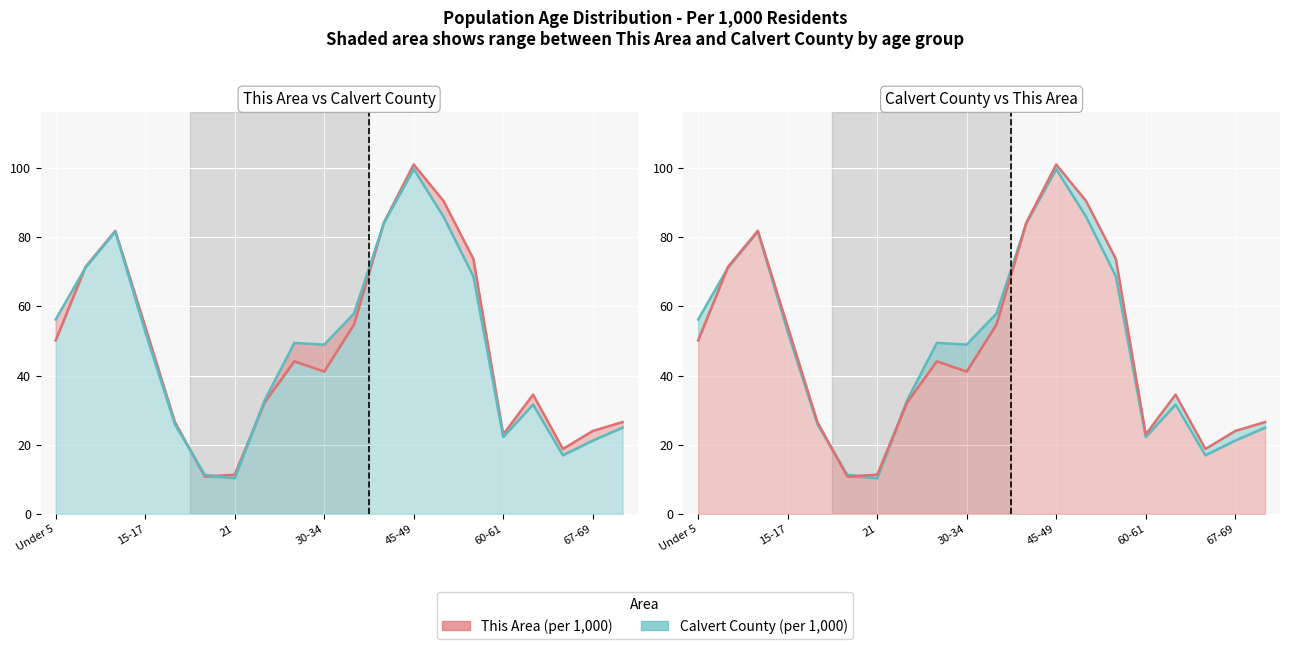

Where do Calvert County and This Area first cross each other?

Under 5 and 15-17